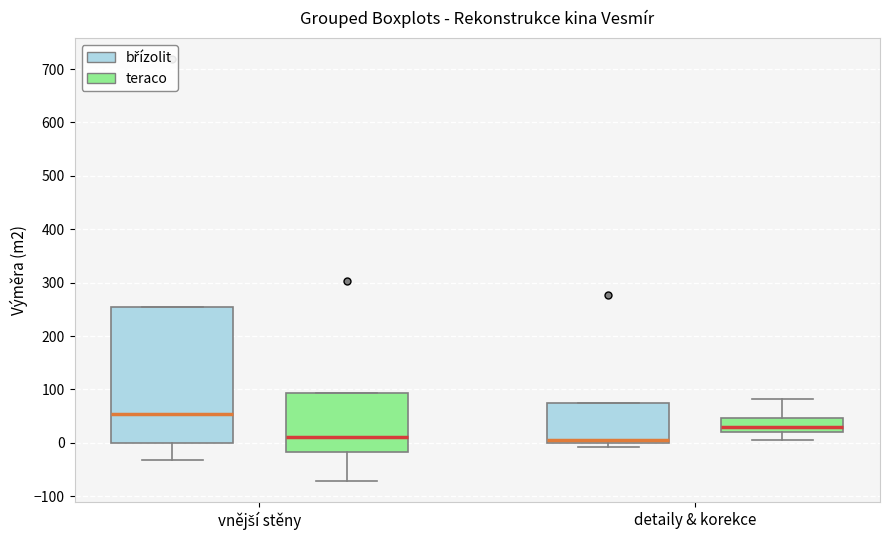

Where is the lower edge of the box for vnější stěny (teraco) on the y-axis? The values are not printed on the chart, so give them approximately, as read against the axis.

-20